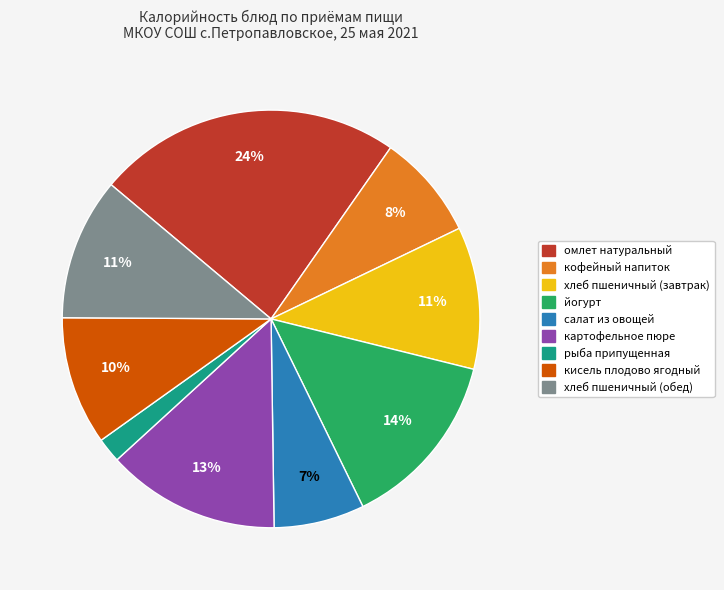

The салат из овощей slice represents 7% of the pie. True or false?

True